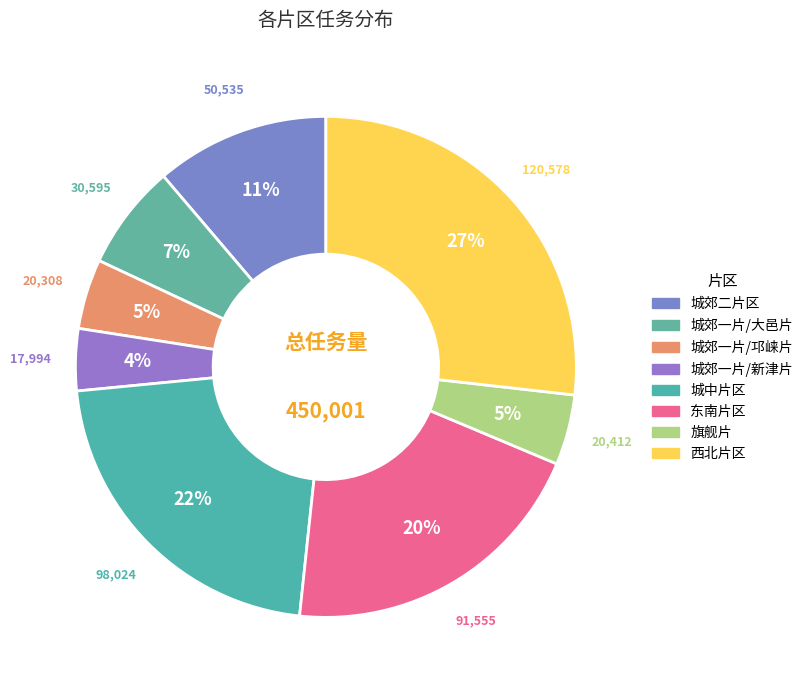

How many slices are in this pie chart?

8